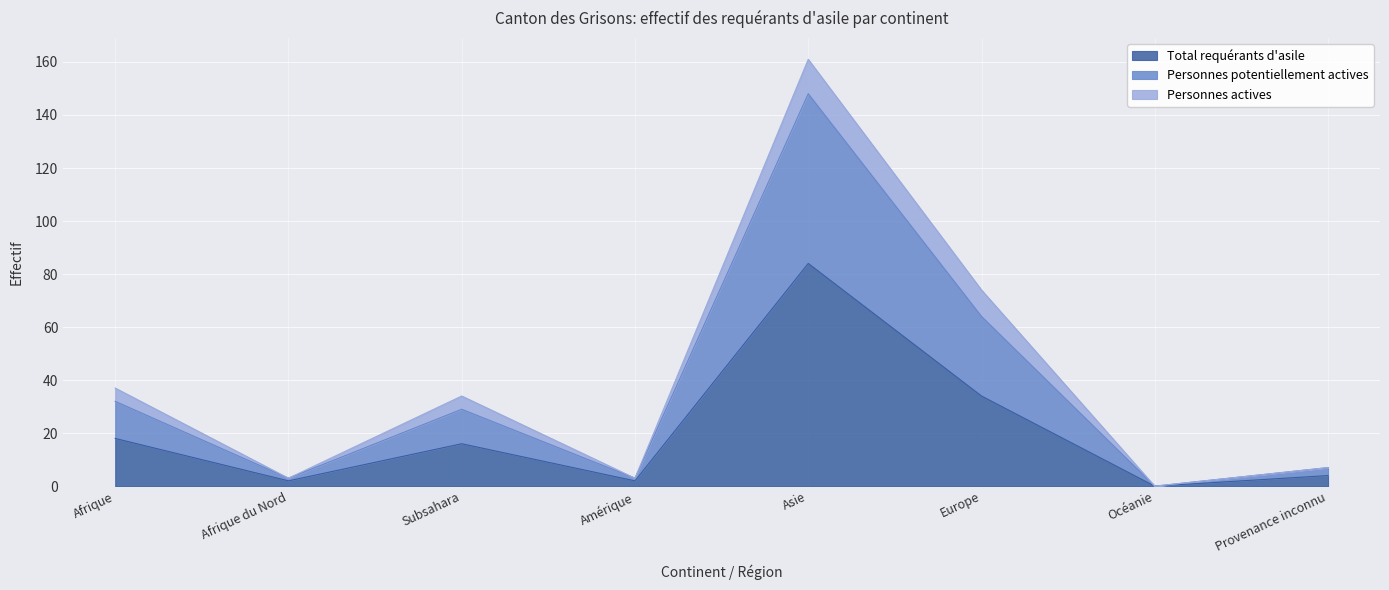

True or false: Total requérants d'asile and Personnes potentiellement actives cross at least once.

False